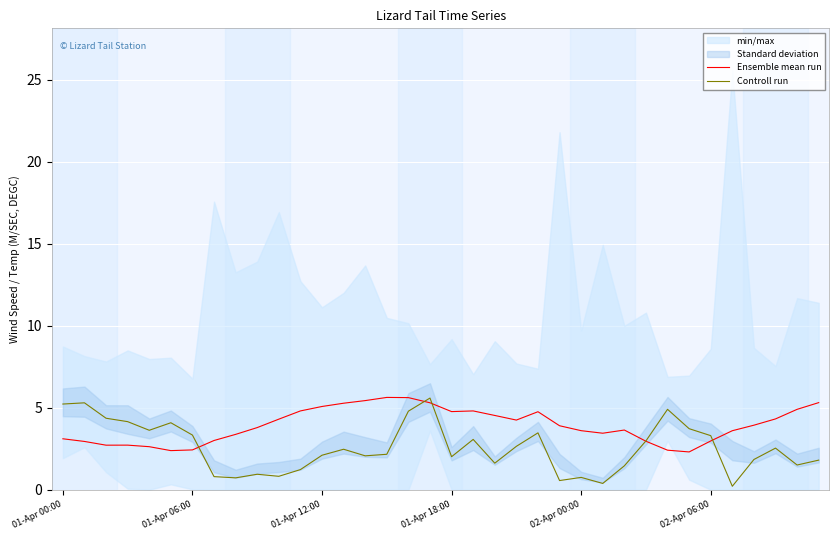

Is it true that Controll run equals 2.1 at 01-Apr 00:00?

False